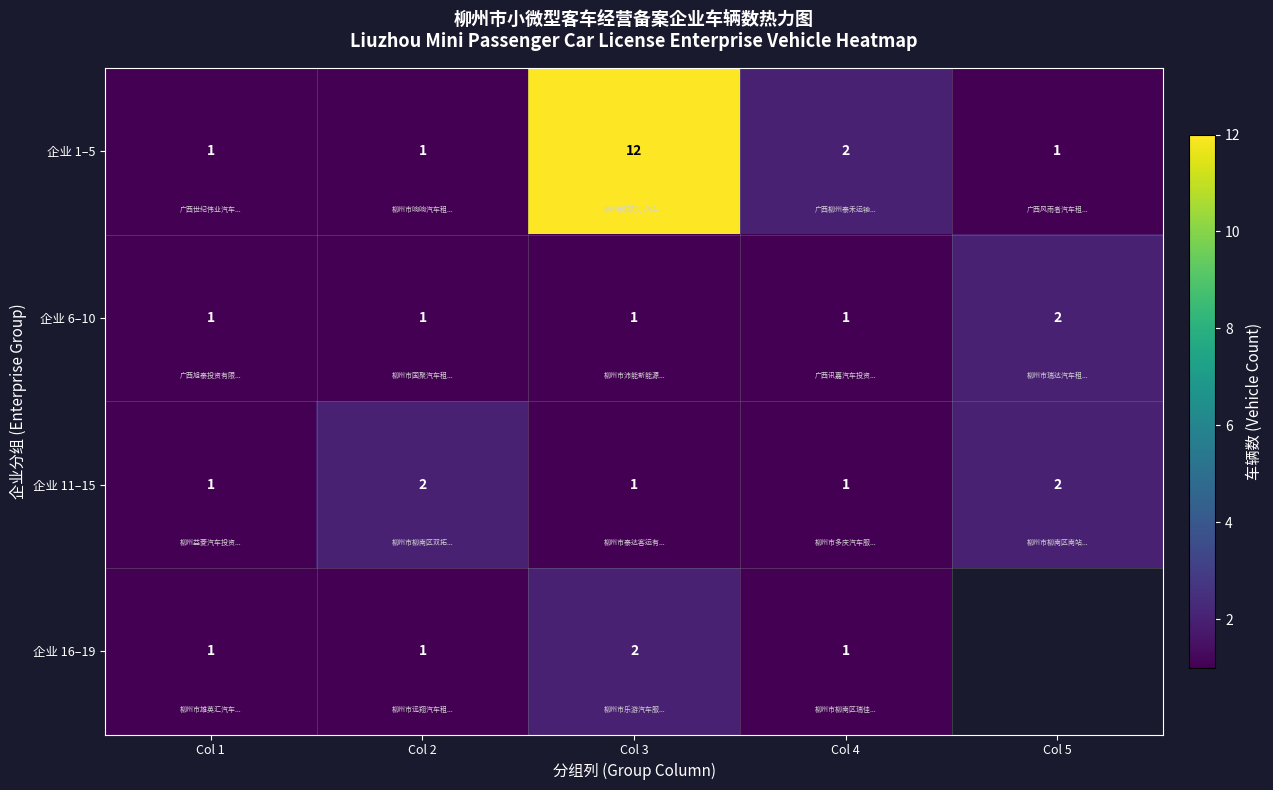

Is it true that 企业 6–10 equals 0.2 at Col 2?

False